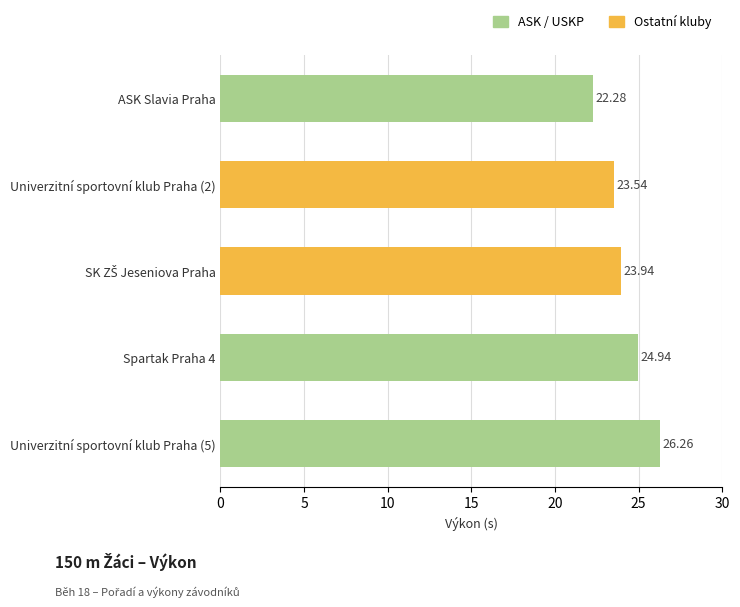

Approximately how many times larger is the value at Univerzitní sportovní klub Praha (2) compared to Univerzitní sportovní klub Praha (5)?

0.9